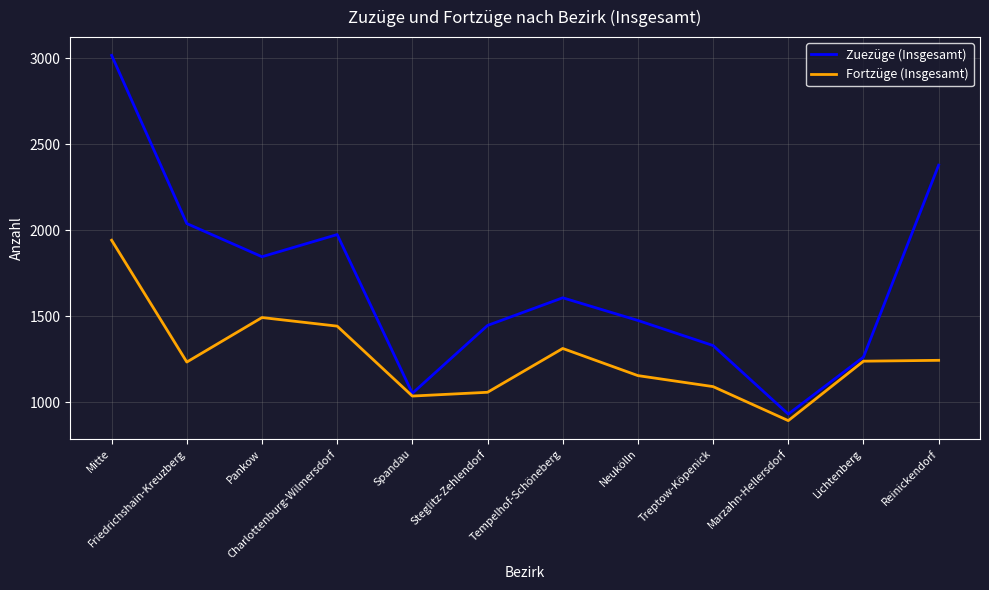

What is the sum of the Fortzüge (Insgesamt) values at Charlottenburg-Wilmersdorf and Steglitz-Zehlendorf?

2499